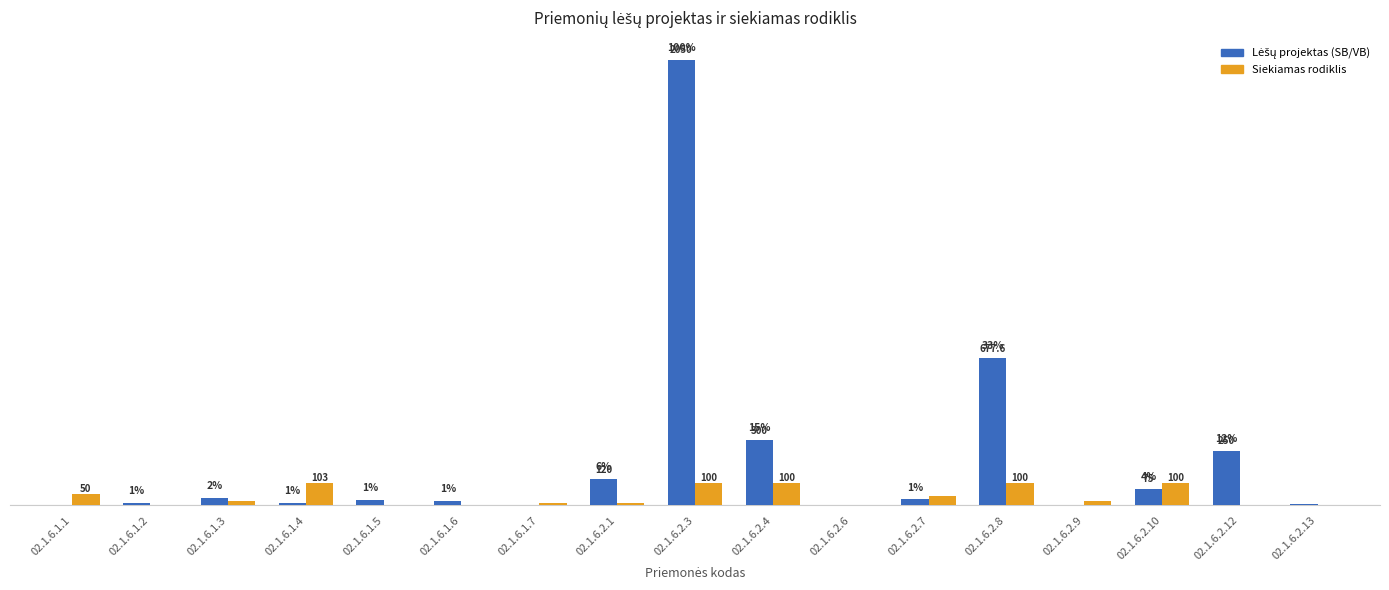

At which category is the sum across all series the highest?

02.1.6.2.3